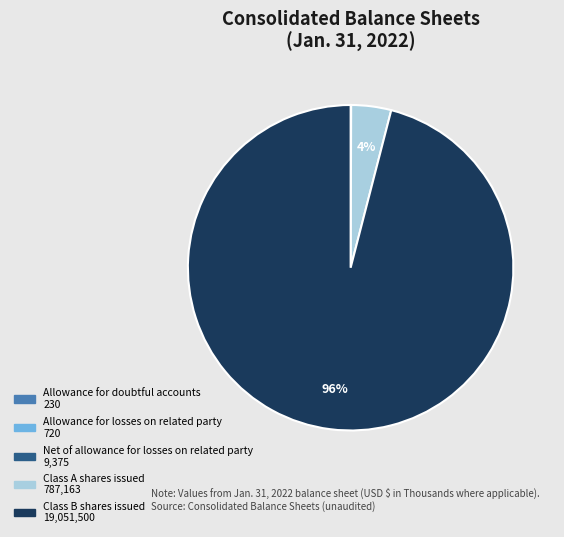

Which category accounts for the majority?

Class B shares issued